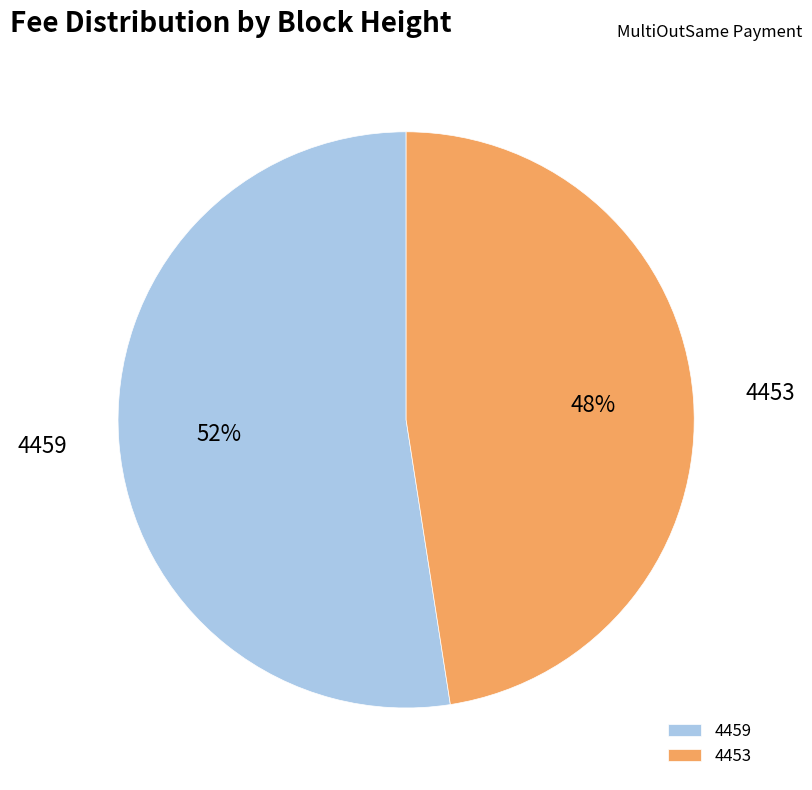

To the nearest percent, what is the combined percentage of 4453 and 4459?

100%